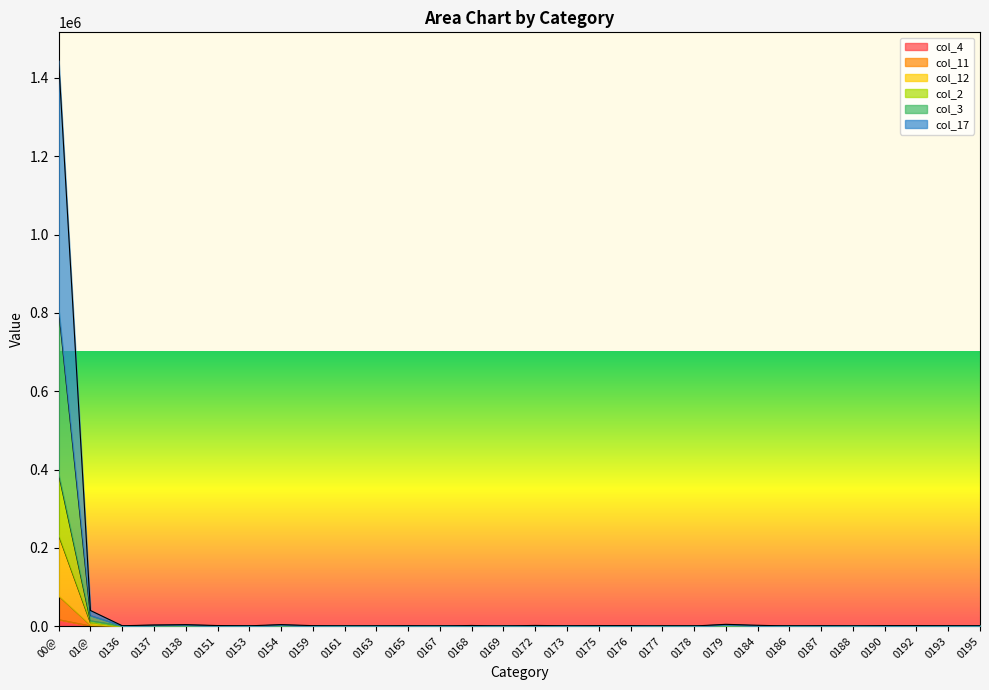

True or false: col_12 has a value of 380 at 0136.

True